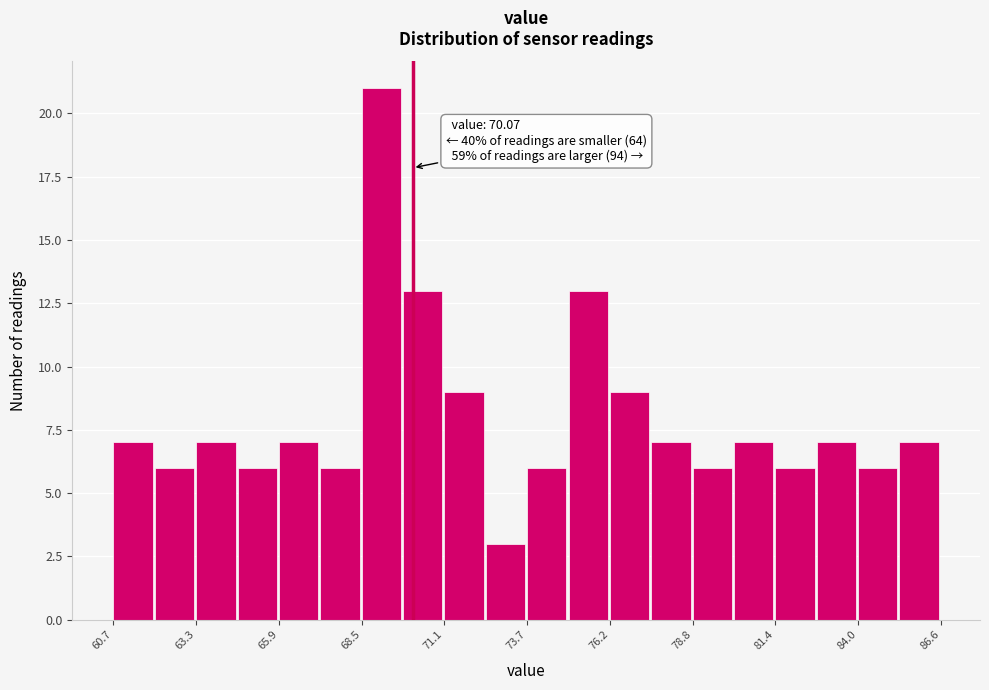

Read against the x-axis, roughly where is the centre of the tallest bar?

69.0